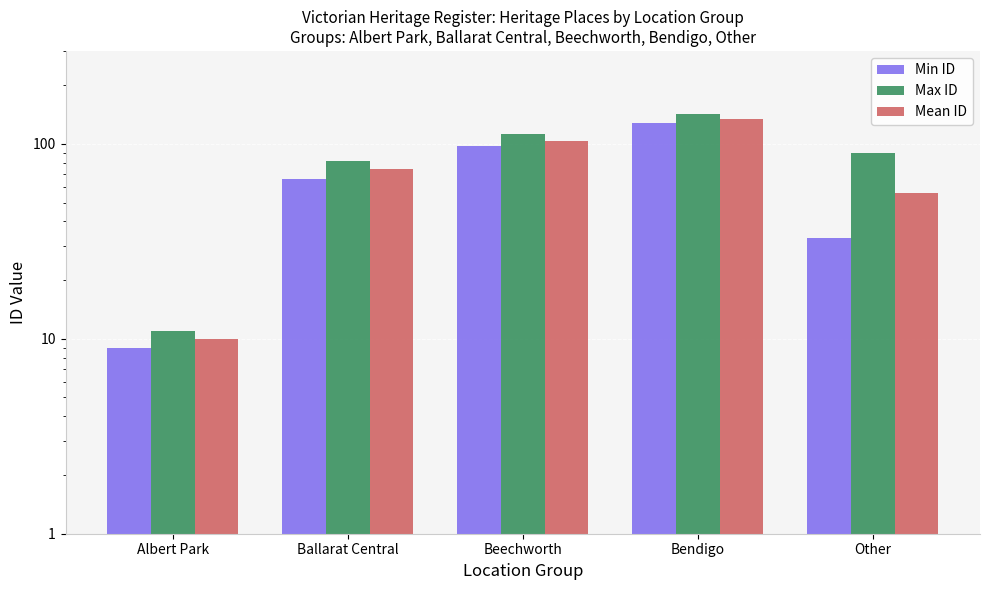

Reading left to right, transcribe all the data shown in this chart.

Min ID: 9	66	98	128	33
Max ID: 11	82	112	143	90
Mean ID: 10	74	103	134	56